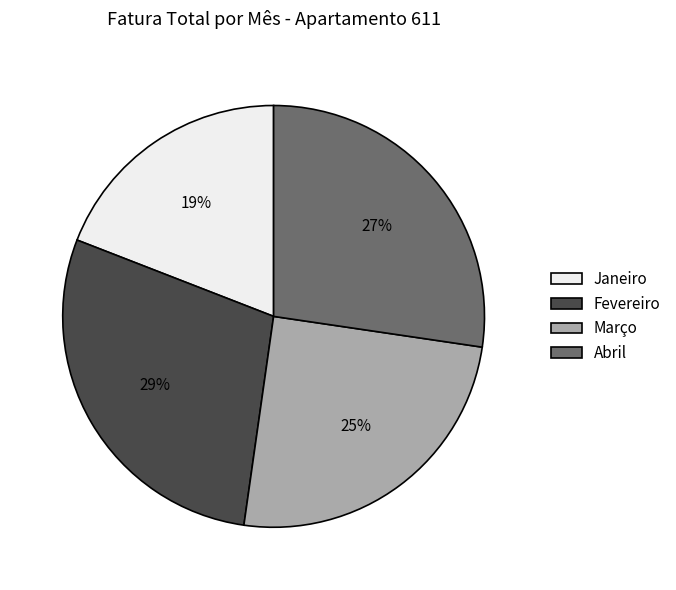

Is the sum of Março and Abril greater than half?

Yes